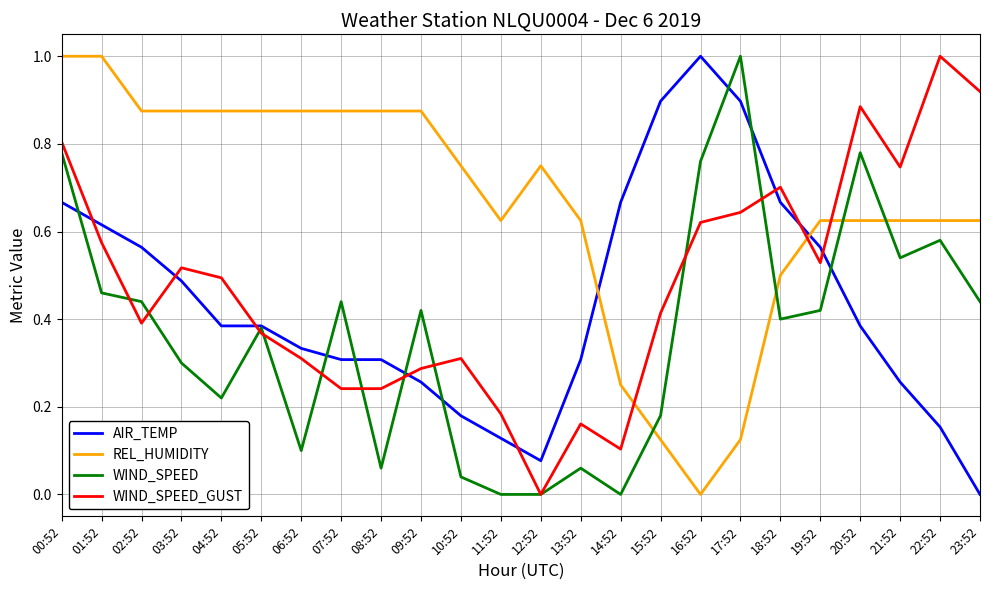

Is the value of AIR_TEMP at 12:52 greater than the value of WIND_SPEED_GUST at 18:52?

No